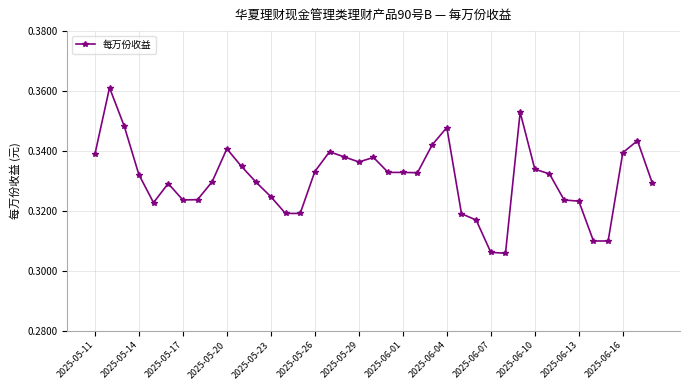

How many distinct data groups are displayed?

1